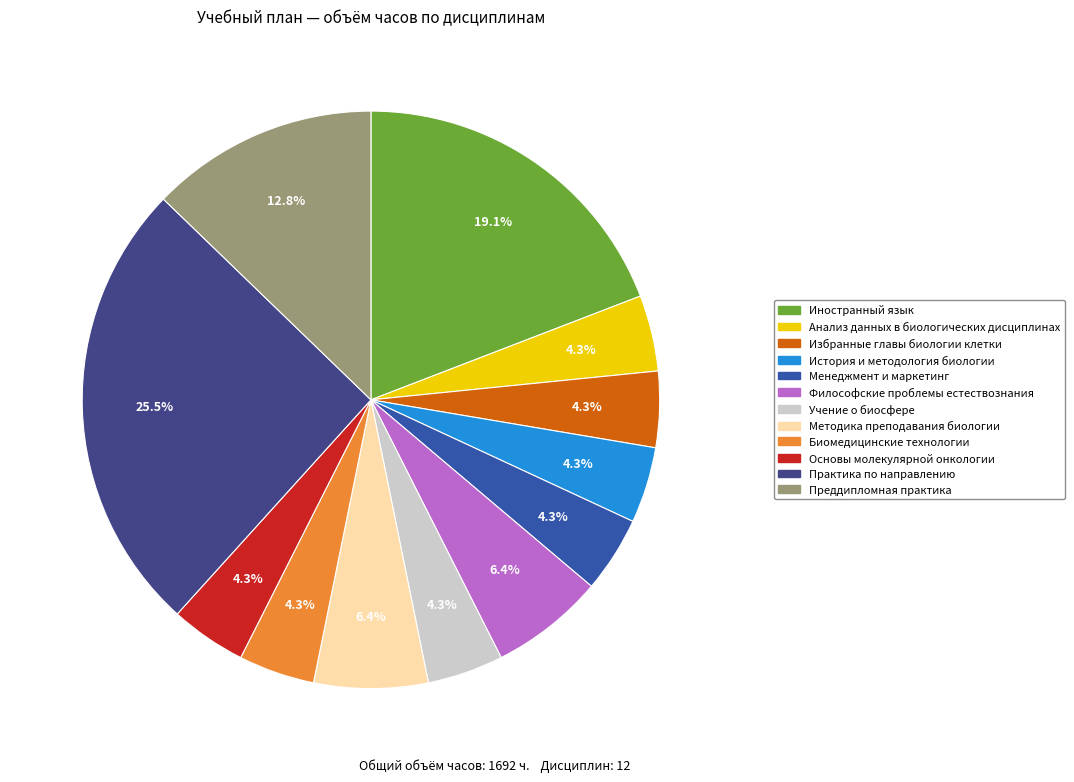

Which has a higher value, Избранные главы биологии клетки or Иностранный язык?

Иностранный язык